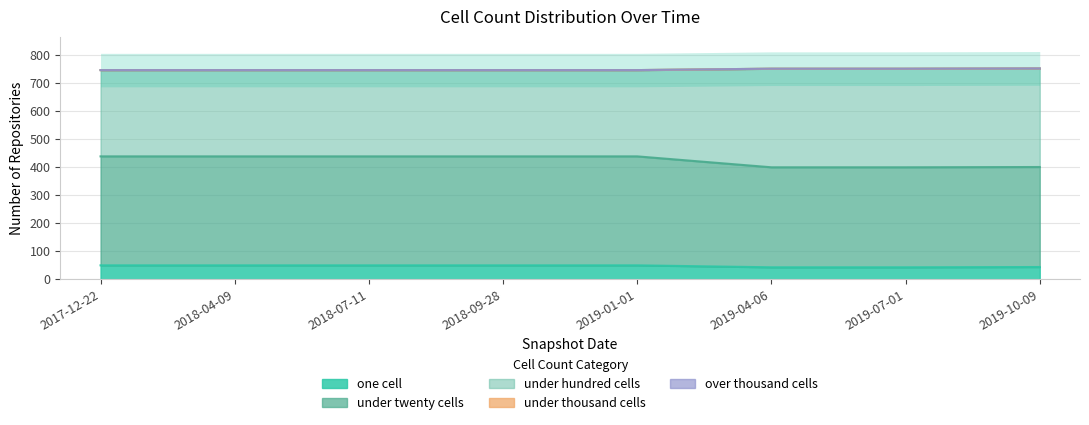

Is it true that under_hundred_cells equals 1044 at 2017-12-22?

False